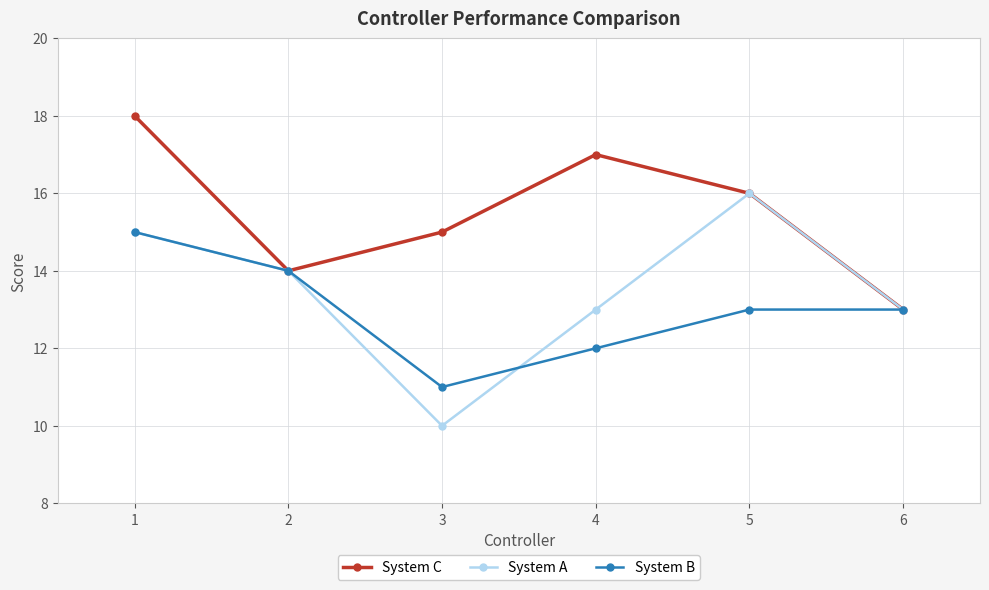

Reading right to left, extract all data points from this chart.

System C: 6=13	5=16	4=17	3=15	2=14	1=18
System A: 6=13	5=16	4=13	3=10	2=14	1=15
System B: 6=13	5=13	4=12	3=11	2=14	1=15